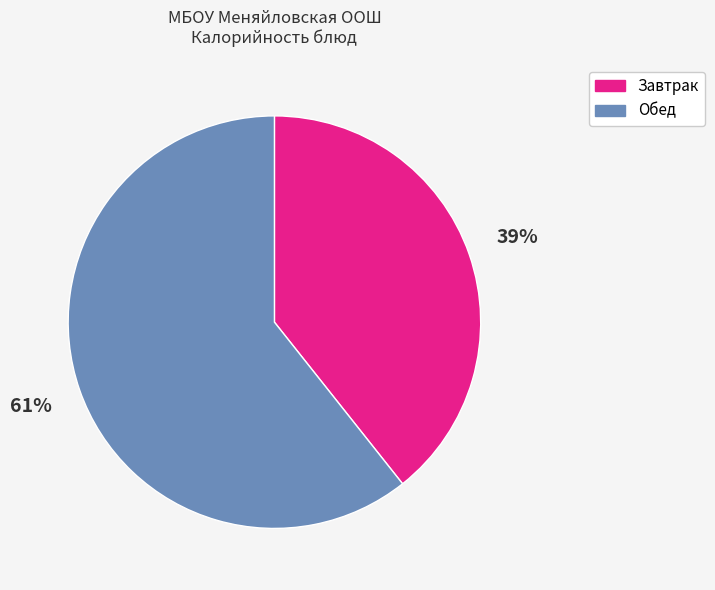

To the nearest percent, what is the combined percentage of Обед and Завтрак?

100%